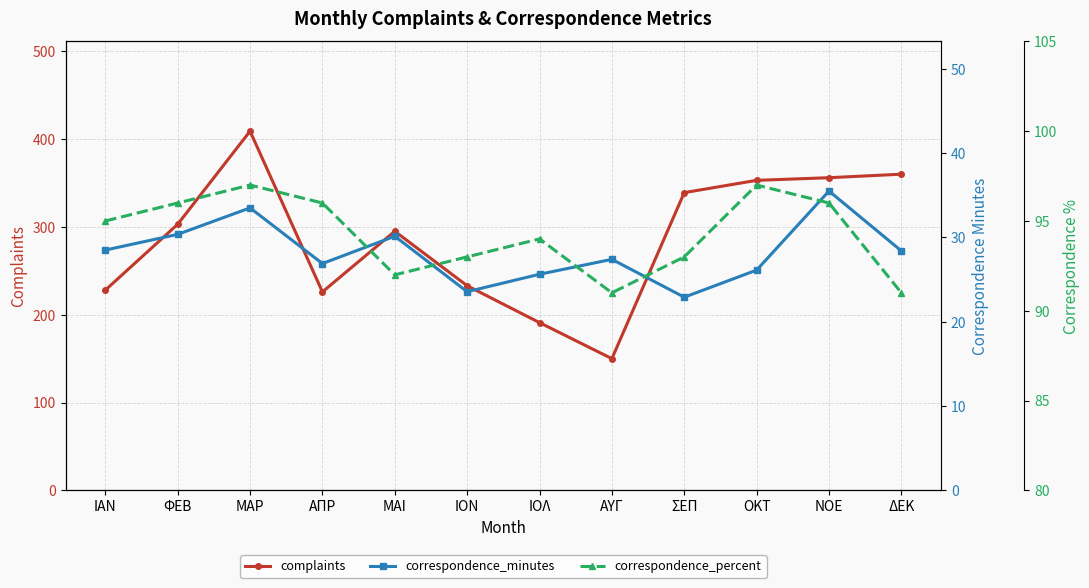

What is the maximum value shown in the chart?

409.0